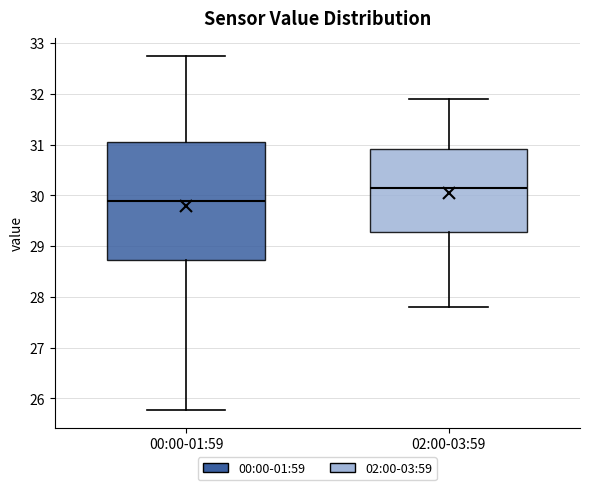

Reading left to right, transcribe this box plot: for each box, give where its median line is, the range the box spans, and where its two whiskers end, as read against the y-axis. The values are not printed on the chart, so give them approximately, as read against the axis.

00:00-01:59: median 29.9, box 28.7 to 31.1, whiskers 25.8 to 32.8
02:00-03:59: median 30.2, box 29.3 to 30.9, whiskers 27.8 to 31.9